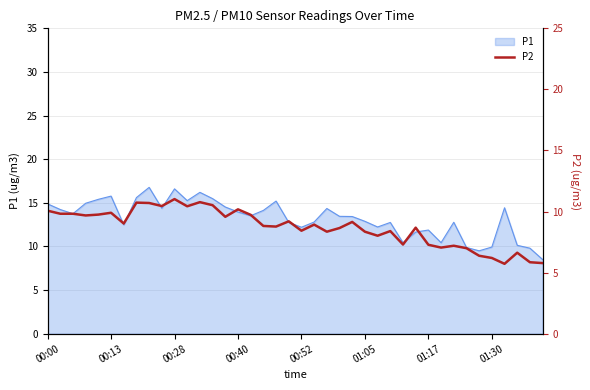

What position from the right is 31?

9